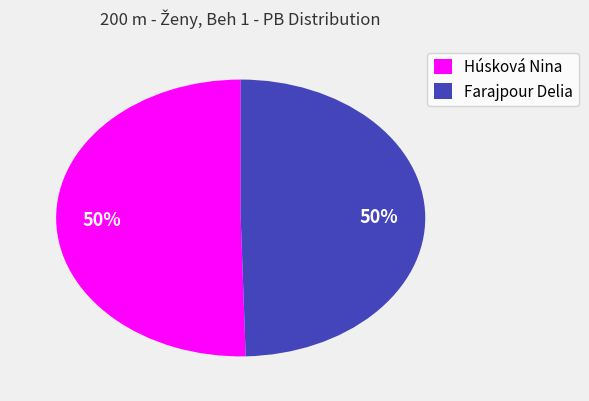

Is it true that Húsková Nina is 50% of the pie?

True